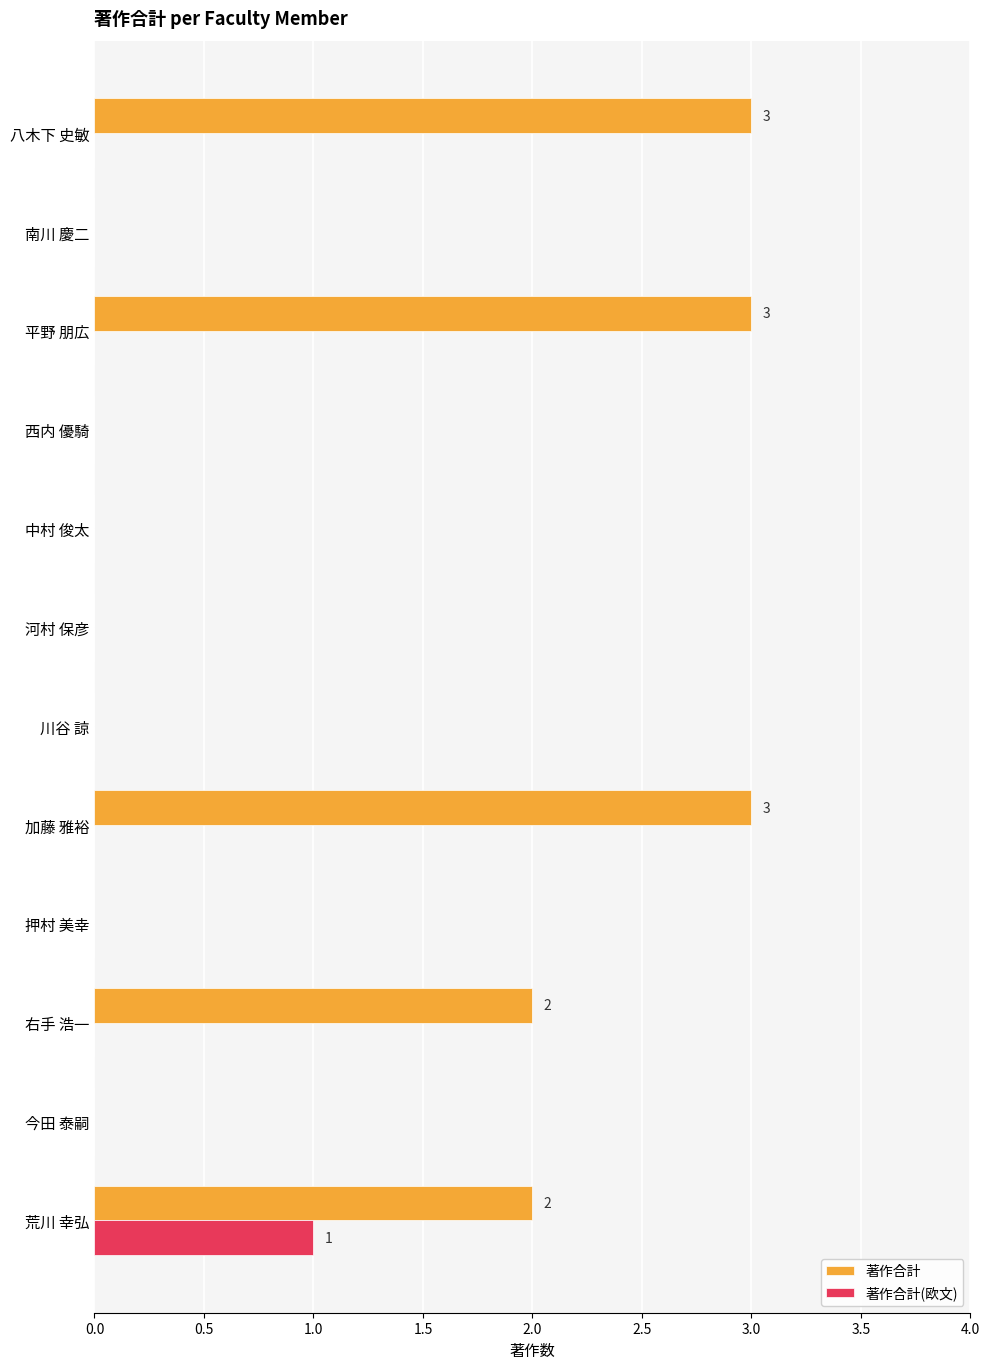

What is the maximum value shown in the chart?

3